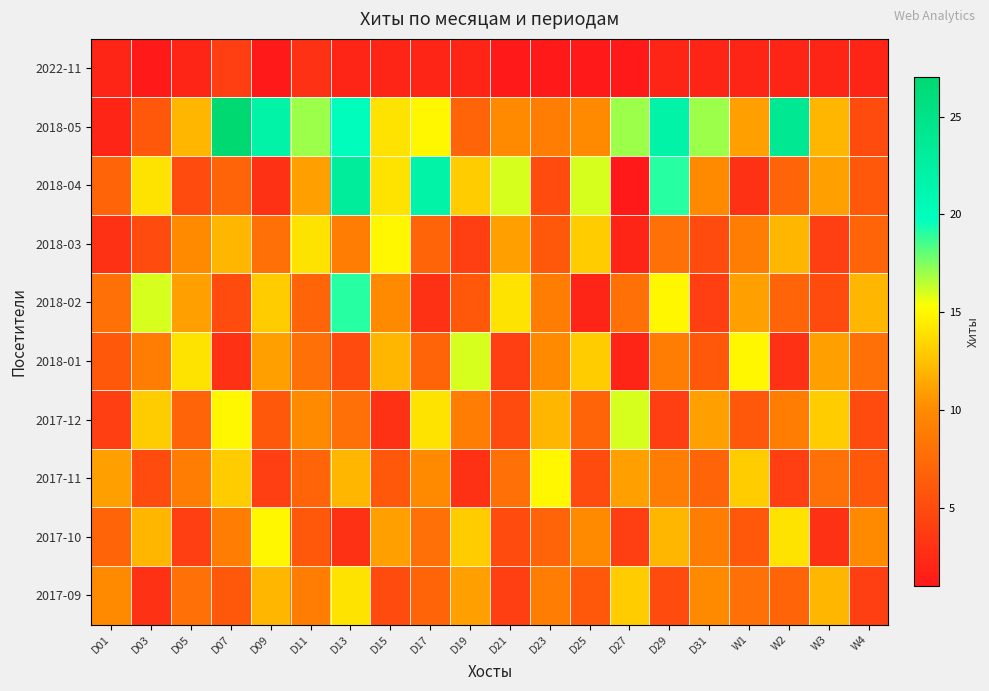

Reading left to right, what are all the values shown in this chart?

2022-11: D01=2	D03=1	D05=2	D07=4	D09=1	D11=3	D13=2	D15=2	D17=2	D19=2	D21=1	D23=1	D25=1	D27=1	D29=2	D31=2	W1=2	W2=2	W3=2	W4=2
2018-05: D01=2	D03=6	D05=12	D07=27	D09=22	D11=17	D13=20	D15=14	D17=15	D19=7	D21=10	D23=9	D25=10	D27=17	D29=22	D31=17	W1=11	W2=24	W3=12	W4=5
2018-04: D01=7	D03=14	D05=5	D07=7	D09=3	D11=11	D13=23	D15=14	D17=22	D19=13	D21=16	D23=5	D25=16	D27=1	D29=19	D31=10	W1=3	W2=7	W3=11	W4=6
2018-03: D01=3	D03=5	D05=10	D07=12	D09=8	D11=14	D13=9	D15=15	D17=7	D19=4	D21=11	D23=6	D25=13	D27=2	D29=8	D31=5	W1=9	W2=12	W3=4	W4=7
2018-02: D01=8	D03=16	D05=11	D07=5	D09=13	D11=7	D13=19	D15=10	D17=3	D19=6	D21=14	D23=9	D25=2	D27=8	D29=15	D31=4	W1=11	W2=7	W3=5	W4=12
2018-01: D01=6	D03=9	D05=14	D07=3	D09=11	D11=8	D13=5	D15=12	D17=7	D19=16	D21=4	D23=10	D25=13	D27=2	D29=9	D31=6	W1=15	W2=3	W3=11	W4=8
2017-12: D01=4	D03=13	D05=7	D07=15	D09=6	D11=10	D13=8	D15=3	D17=14	D19=9	D21=5	D23=12	D25=7	D27=16	D29=4	D31=11	W1=6	W2=9	W3=13	W4=5
2017-11: D01=11	D03=5	D05=9	D07=13	D09=4	D11=7	D13=12	D15=6	D17=10	D19=3	D21=8	D23=15	D25=5	D27=11	D29=9	D31=7	W1=13	W2=4	W3=8	W4=6
2017-10: D01=7	D03=12	D05=4	D07=9	D09=15	D11=6	D13=3	D15=11	D17=8	D19=13	D21=5	D23=7	D25=10	D27=4	D29=12	D31=9	W1=6	W2=14	W3=3	W4=10
2017-09: D01=10	D03=3	D05=8	D07=6	D09=12	D11=9	D13=14	D15=5	D17=7	D19=11	D21=4	D23=9	D25=6	D27=13	D29=5	D31=10	W1=8	W2=7	W3=12	W4=4